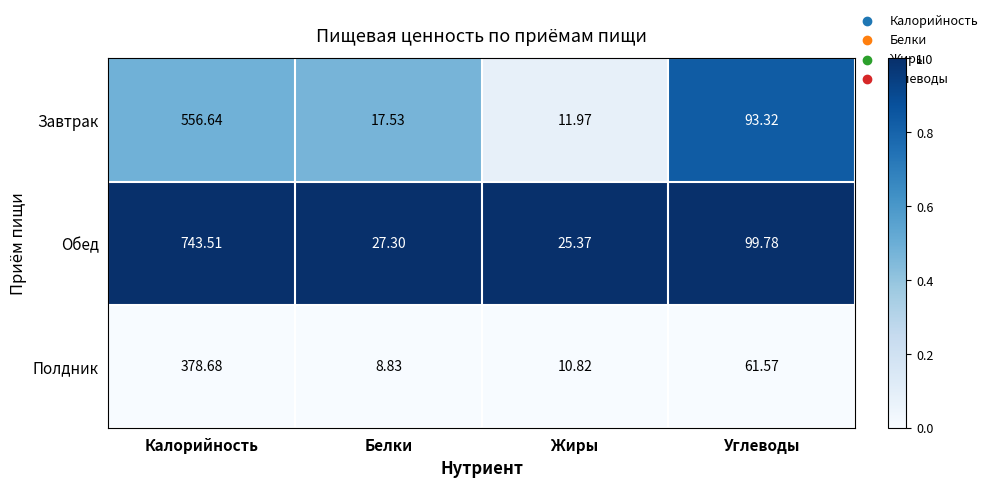

Rank the series by their maximum value, from lowest to highest.

Полдник, Завтрак, Обед